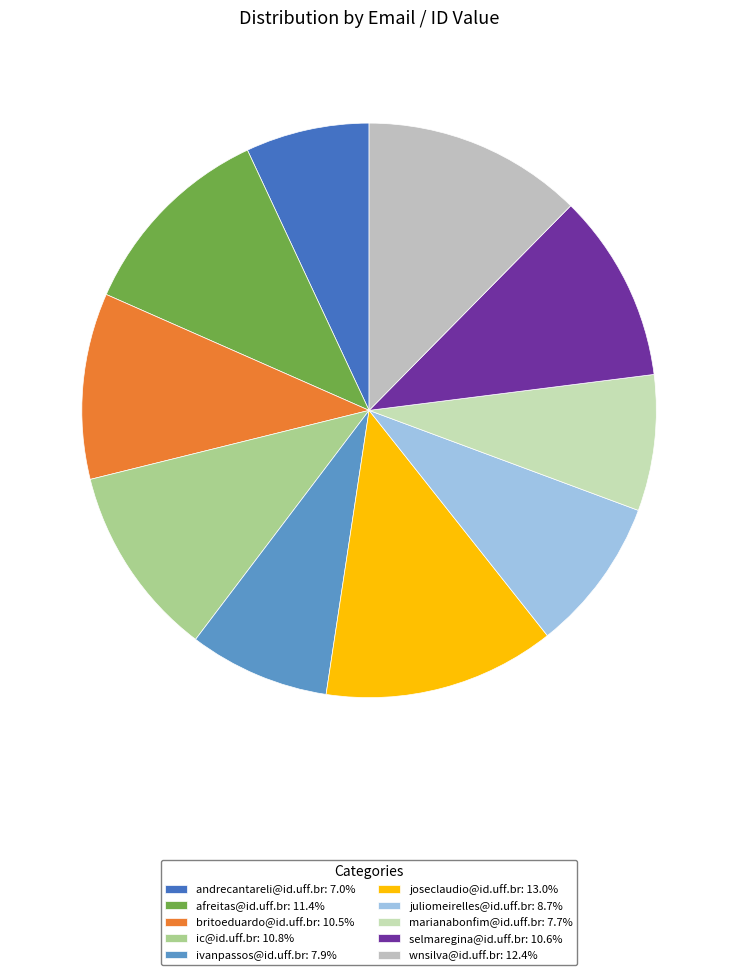

Count the number of slices in the pie.

10